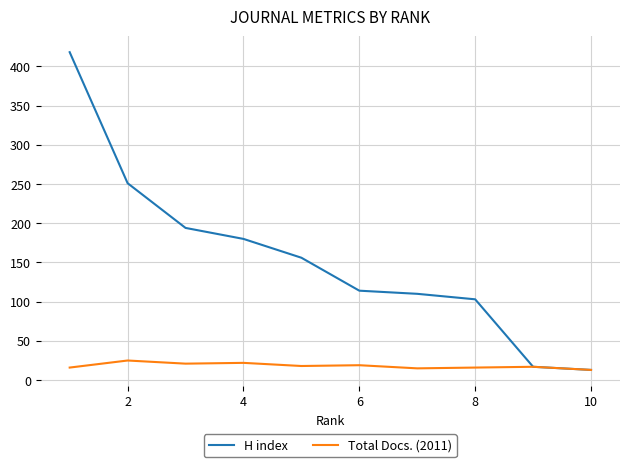

Rank the series by their maximum value, from lowest to highest.

Total Docs. (2011), H index